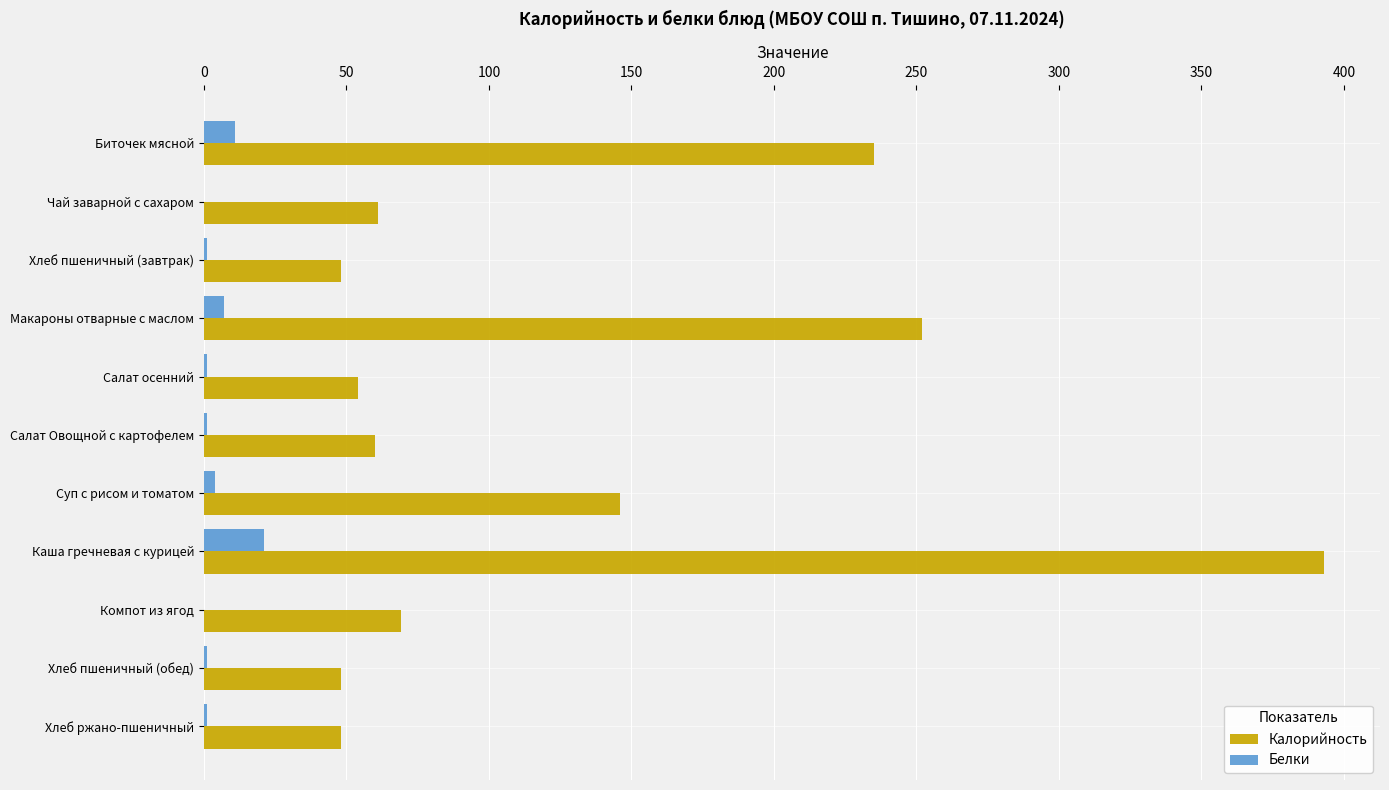

True or false: Калорийность has a value of 81 at Чай заварной с сахаром.

False